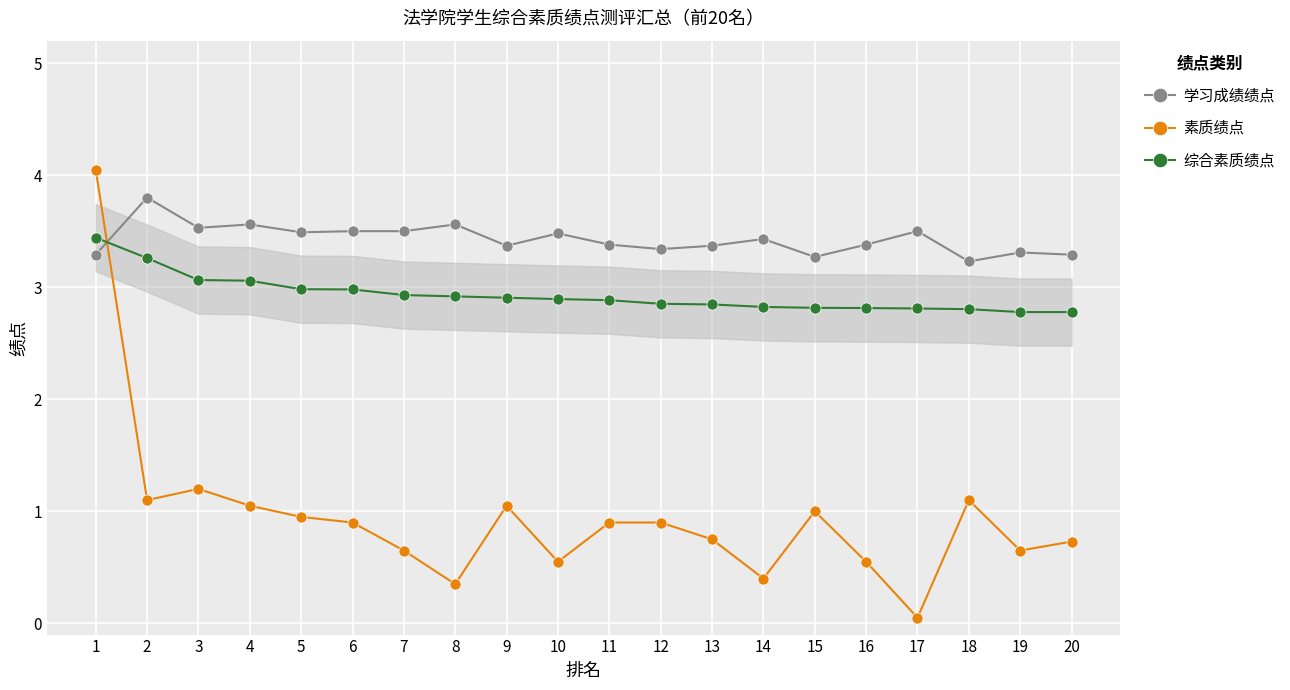

How many lines are shown in the chart?

3